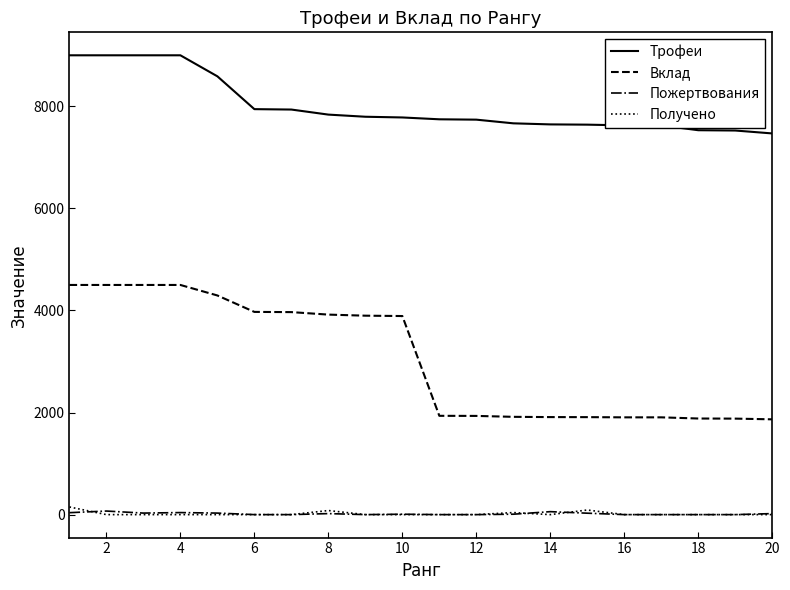

At how many categories does at least one series exceed 8821?

4